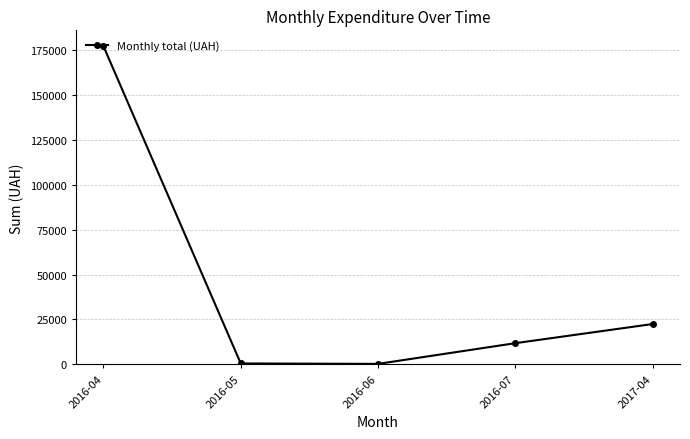

How many points are lower than both their immediate neighbors (excluding endpoints)?

1